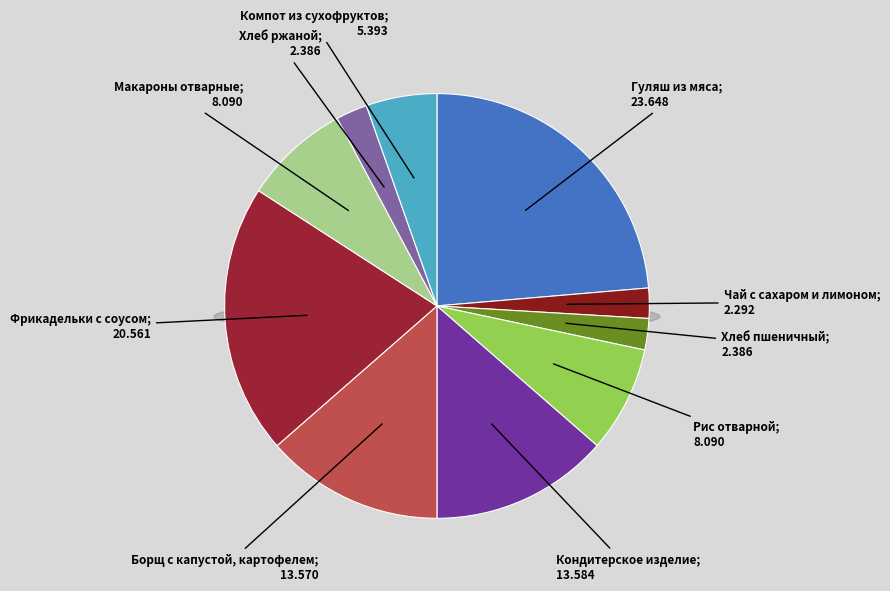

What portion of the pie excludes Борщ с капустой, картофелем?

86.4%